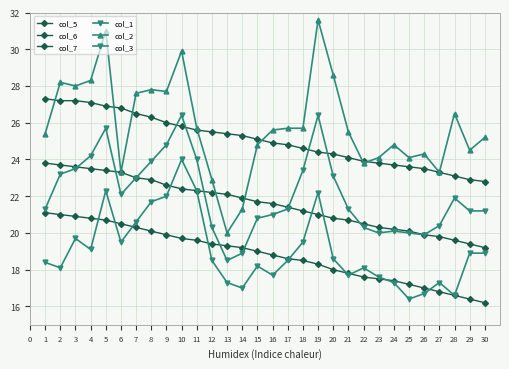

True or false: col_7 has a value of 19.7 at 10.

True